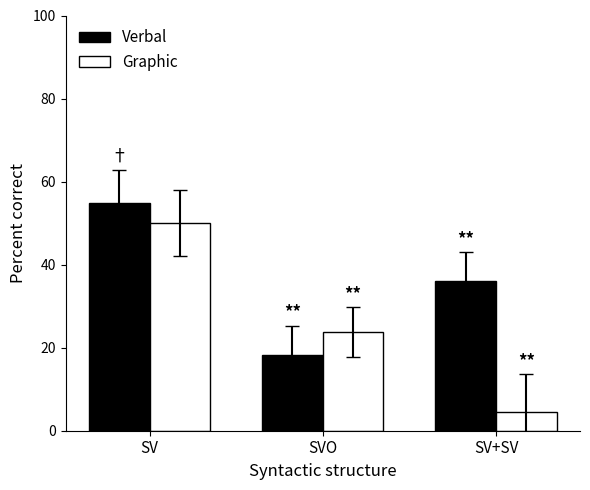

Reading left to right, list all the values displayed in this chart.

Verbal: 54.8	18.3	36.0
Graphic: 50.0	23.7	4.6